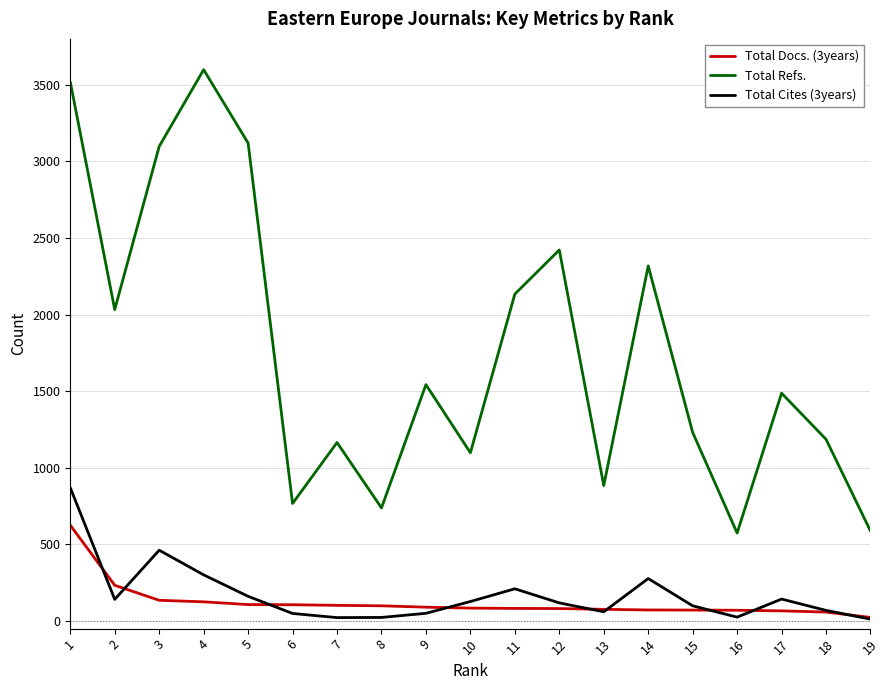

What is the sum of the Total Docs. (3years) values at 13 and 16?

146